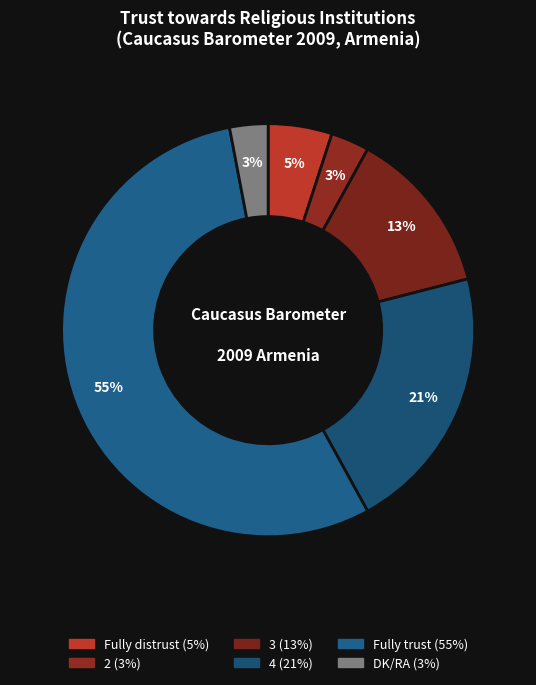

How many slices are in this pie chart?

6